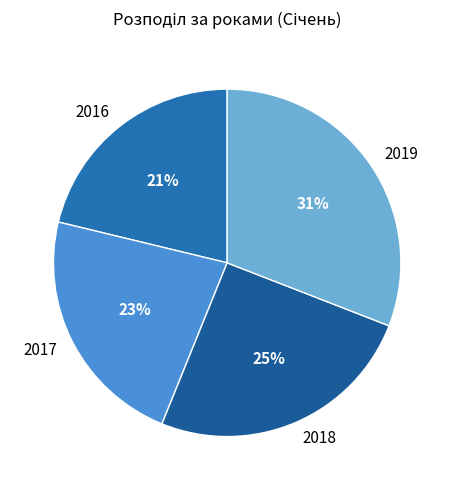

Which slice is the largest?

2019